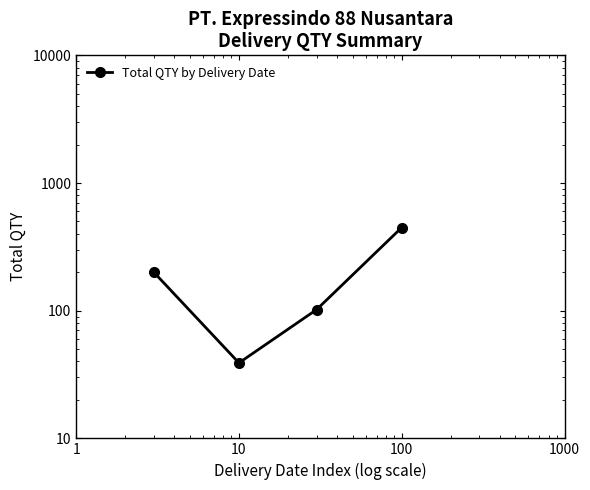

Reading left to right, what are all the values shown in this chart?

200	39	102	448